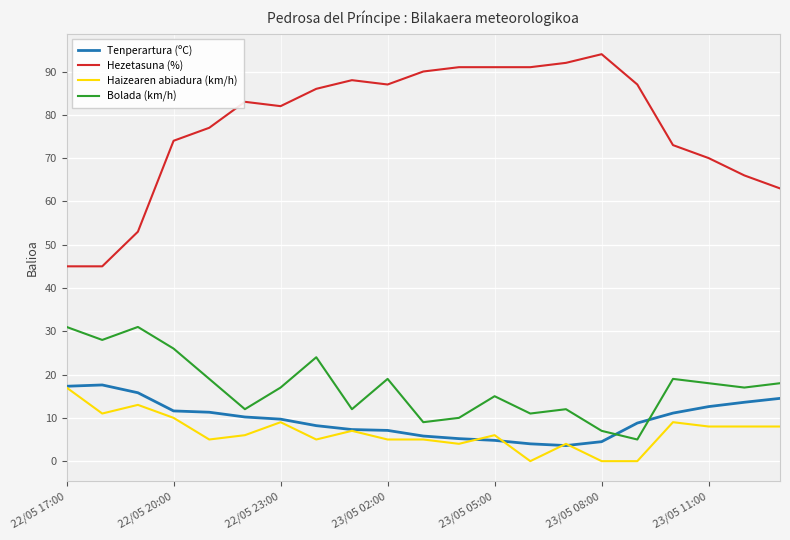

True or false: Hezetasuna (%) and Haizearen abiadura (km/h) cross at least once.

False